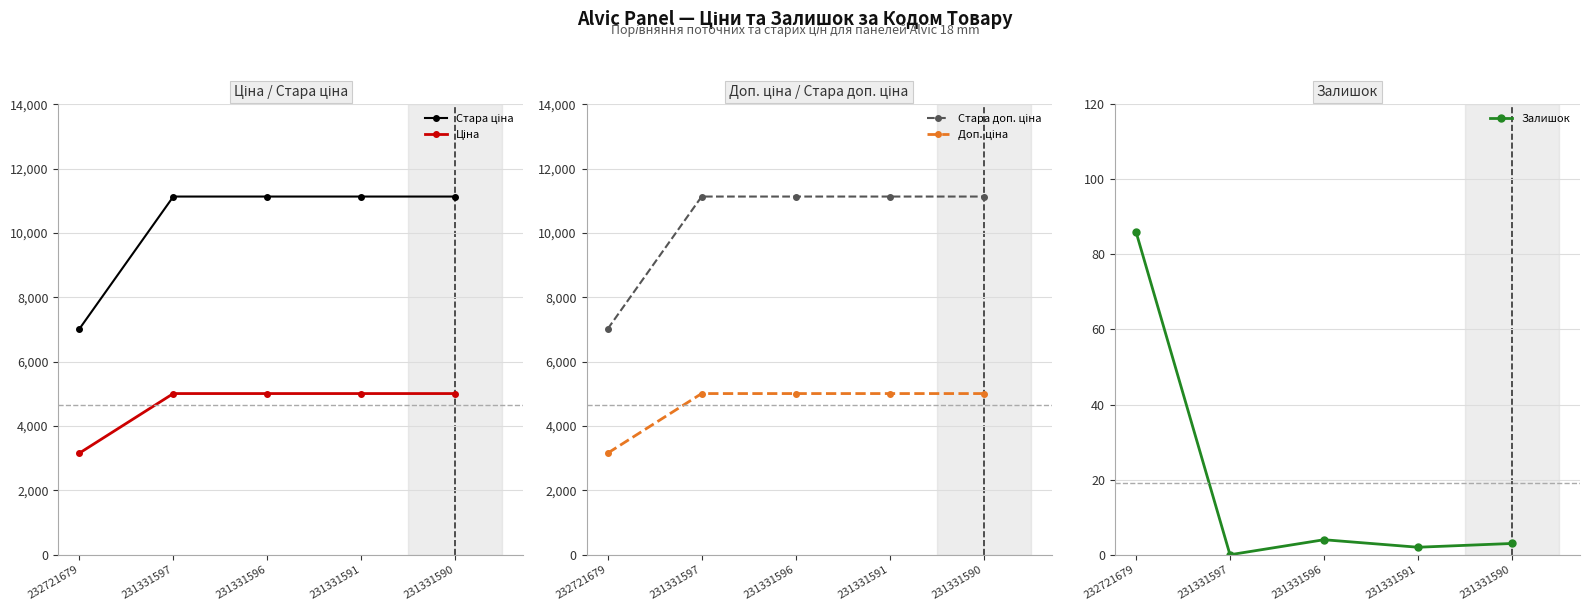

What is the value of the Доп. ціна point at the 5th from the left?

5009.0